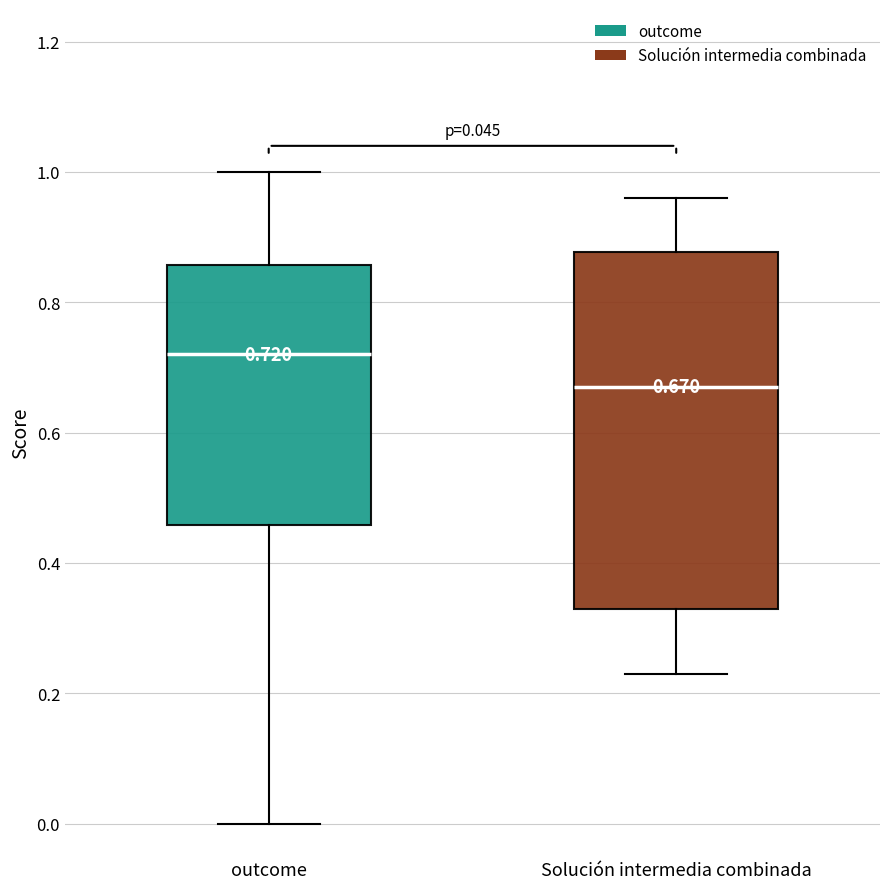

Which box has the highest median line?

outcome